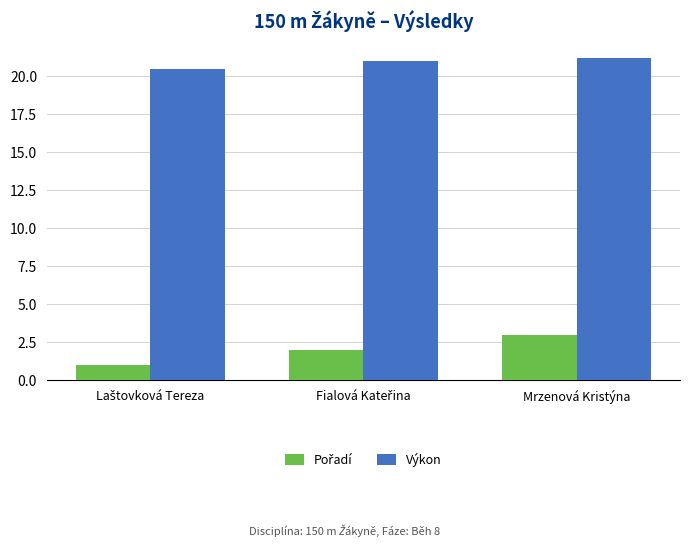

Which category has the highest value in the Výkon series?

Mrzenová Kristýna